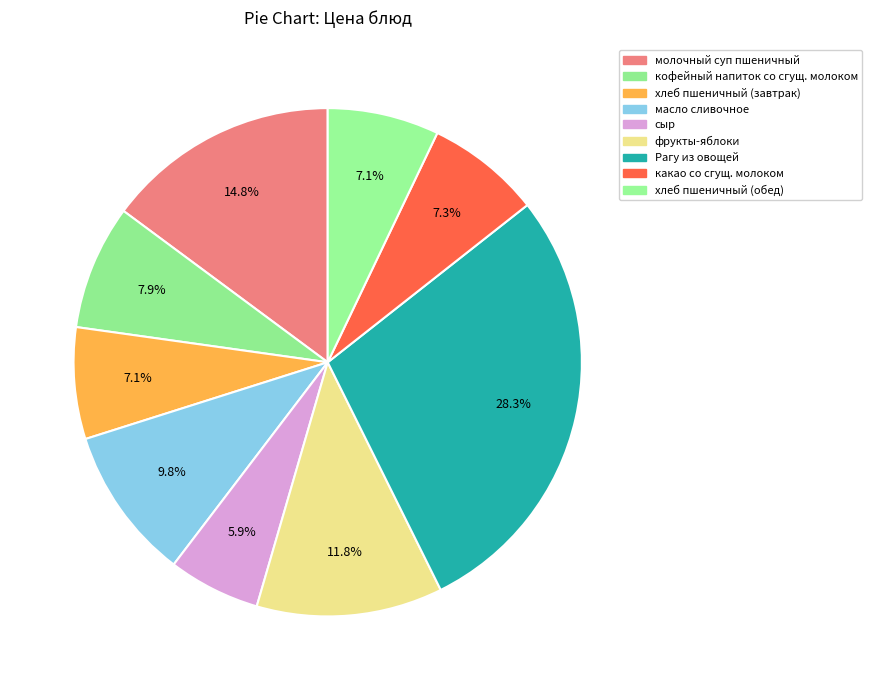

Which has a higher value, кофейный напиток со сгущ. молоком or хлеб пшеничный (завтрак)?

кофейный напиток со сгущ. молоком